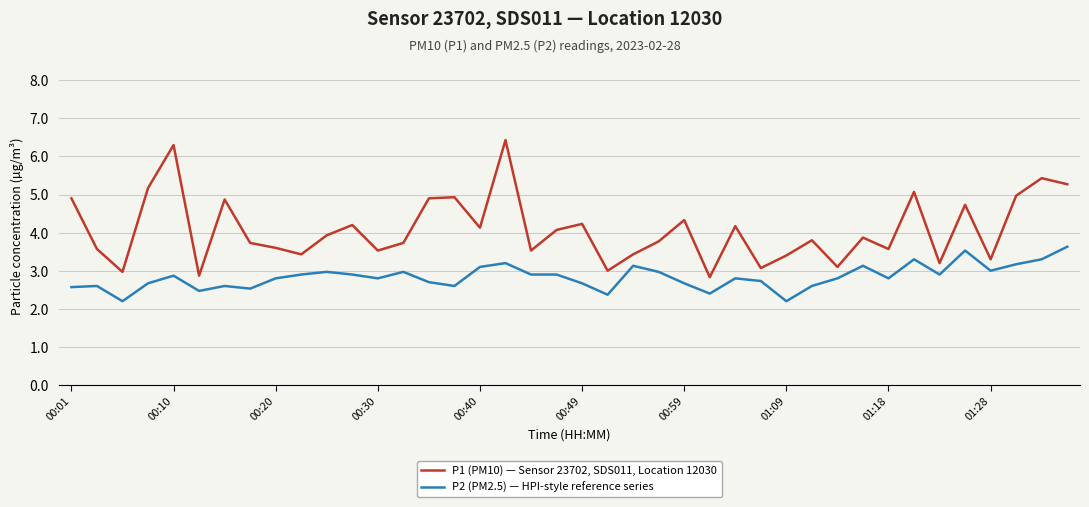

Which series has the widest spread of values?

P1 (PM10) — Sensor 23702, SDS011, Location 12030